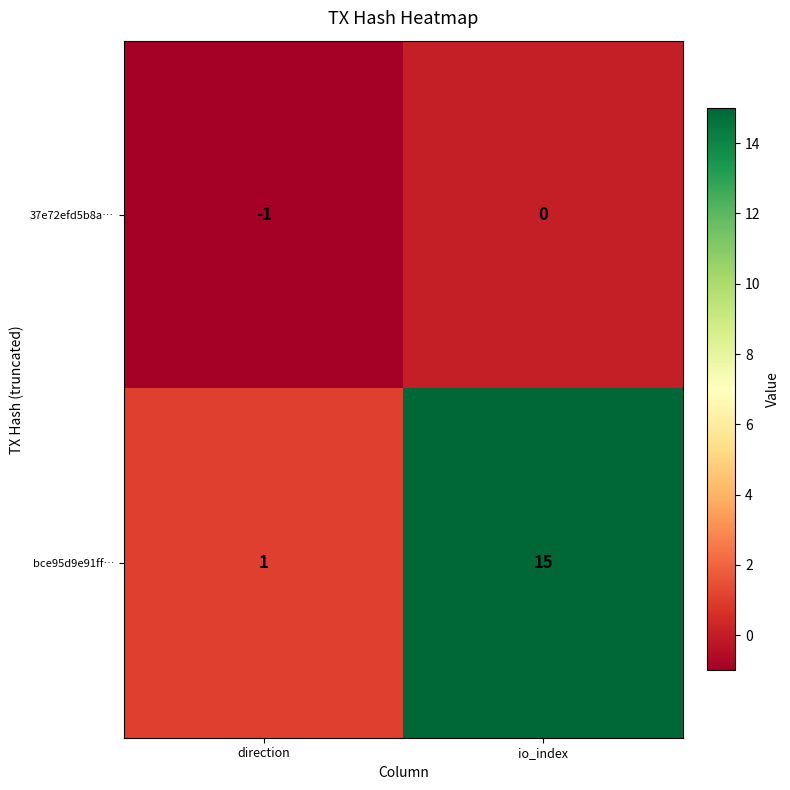

Which series has the widest spread of values?

bce95d9e91ff…